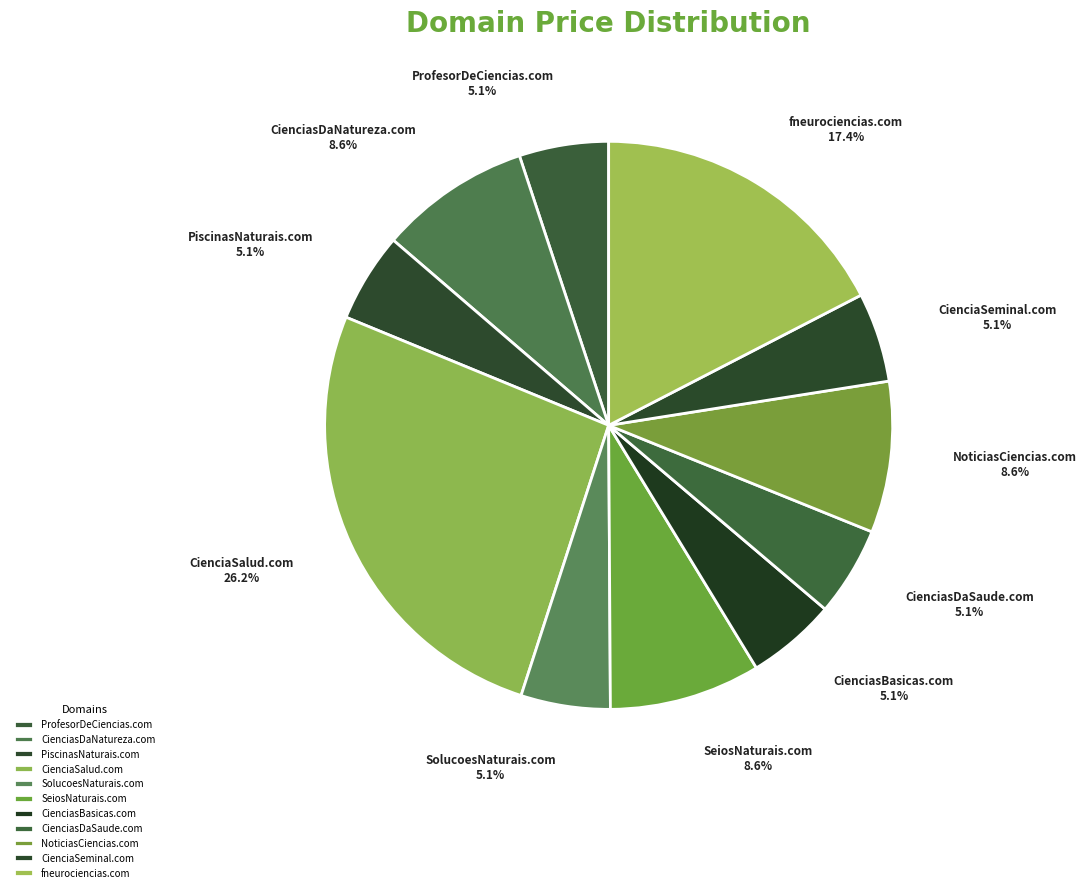

Which has a higher value, CienciasDaNatureza.com or CienciaSeminal.com?

CienciasDaNatureza.com